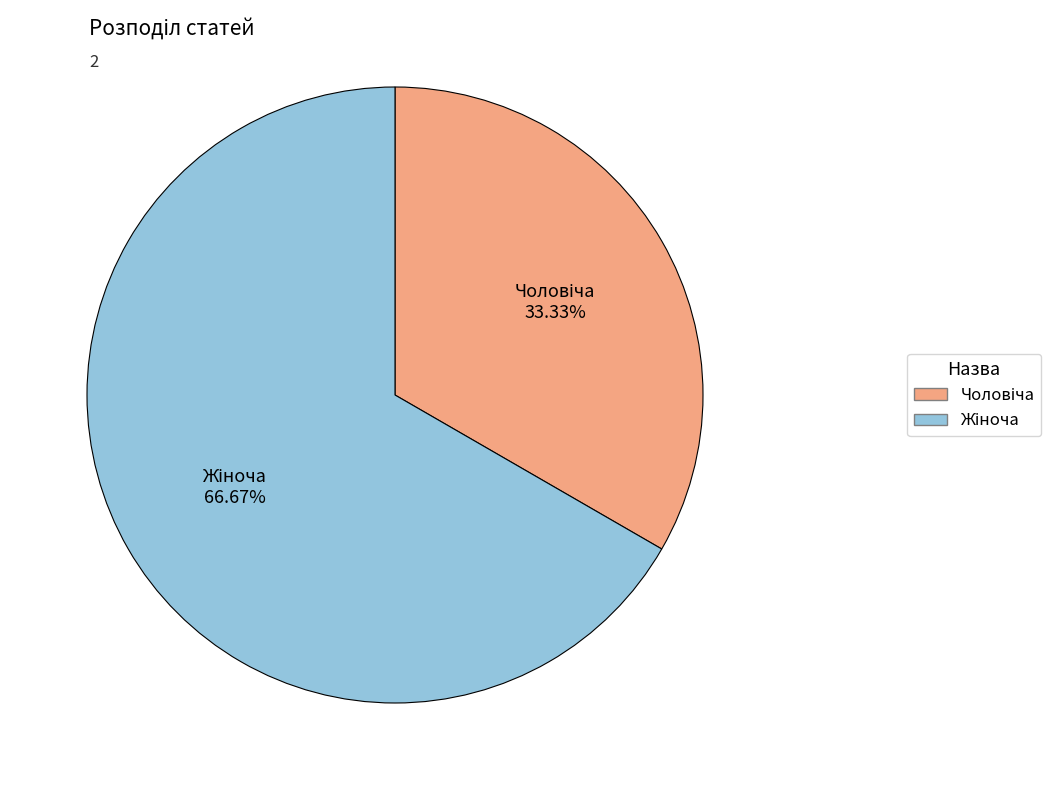

How many slices are in this pie chart?

2